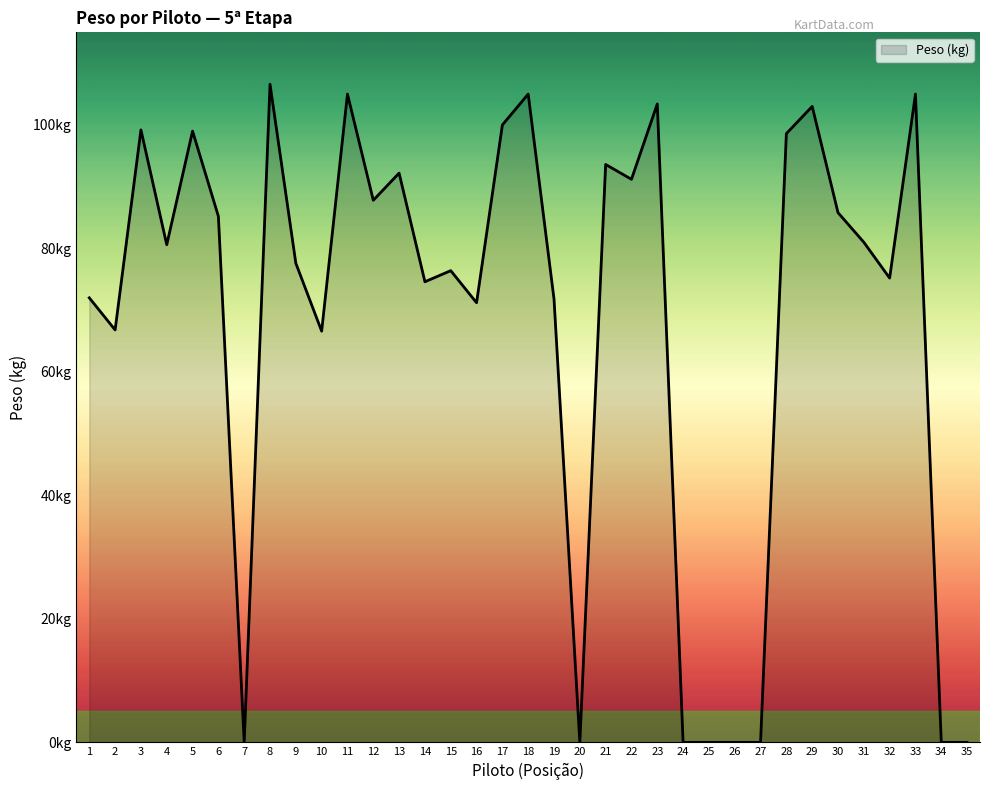

True or false: the data has more than 2 interior local peaks.

True